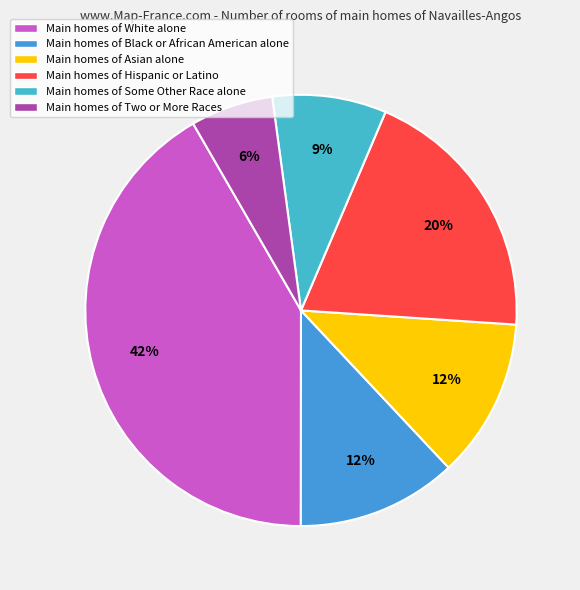

Which slice is the largest?

Main homes of White alone